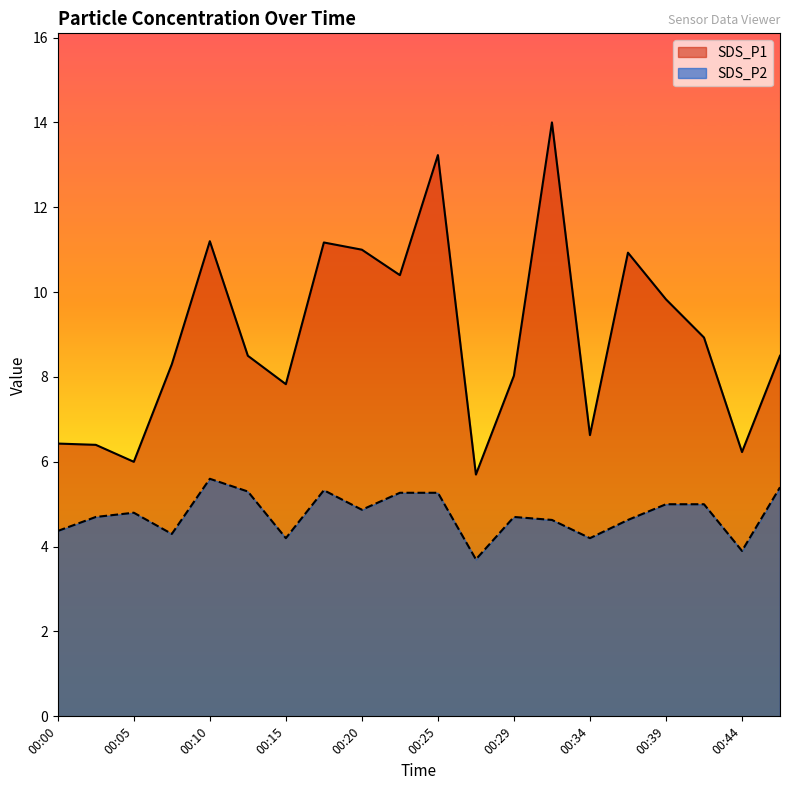

Count the number of categories in the chart.

20